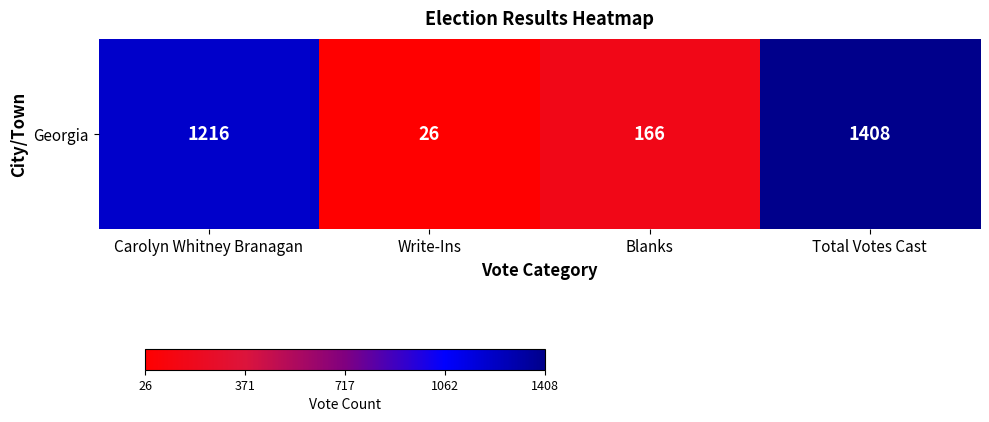

What is the minimum value shown in the chart?

26